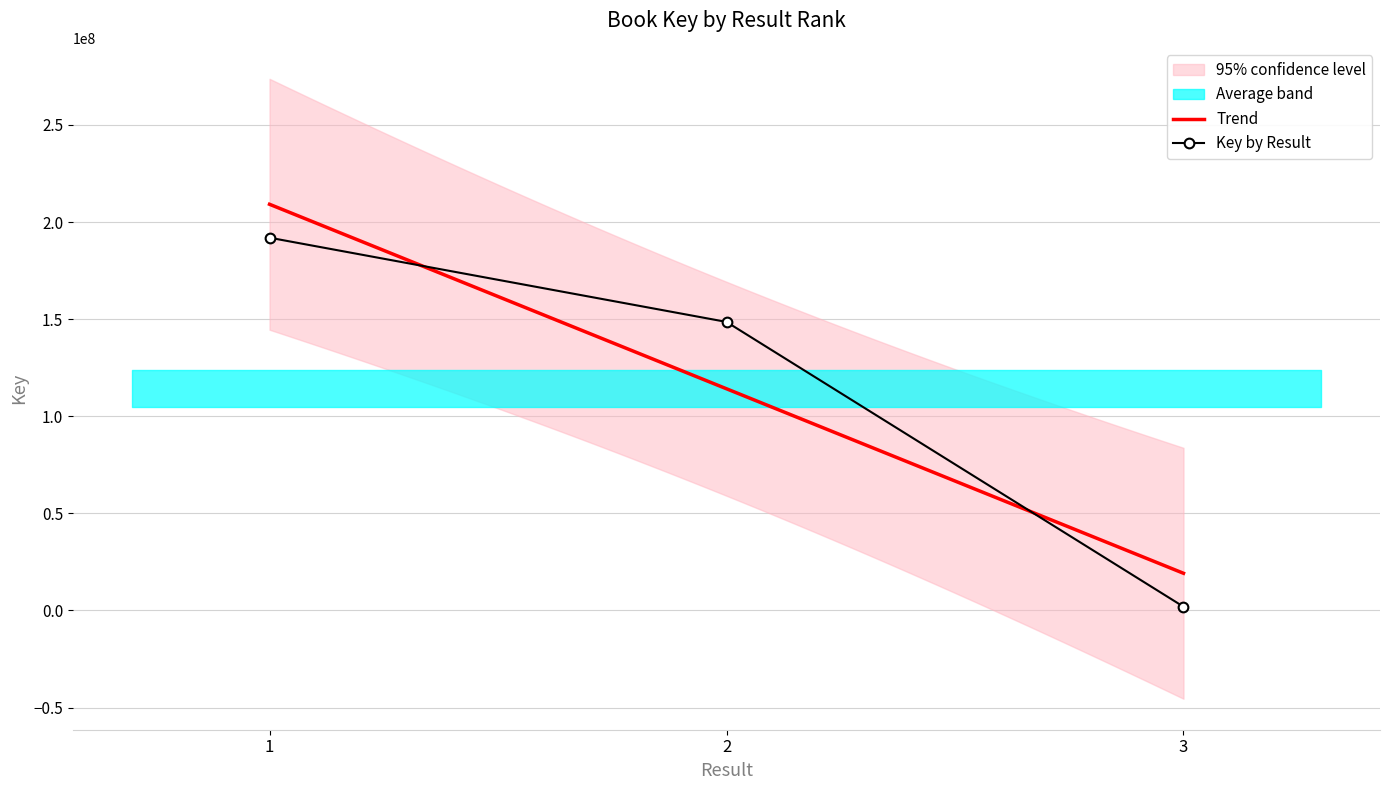

What is the sum of the values at 1 and 3?

193867256